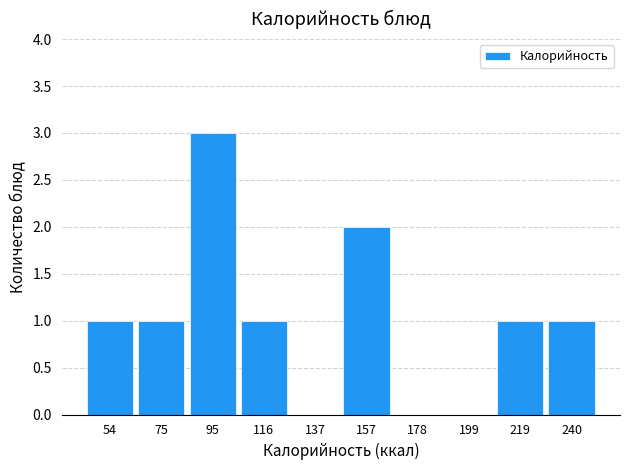

Over which range of the x-axis is the bar tallest?

85 to 105